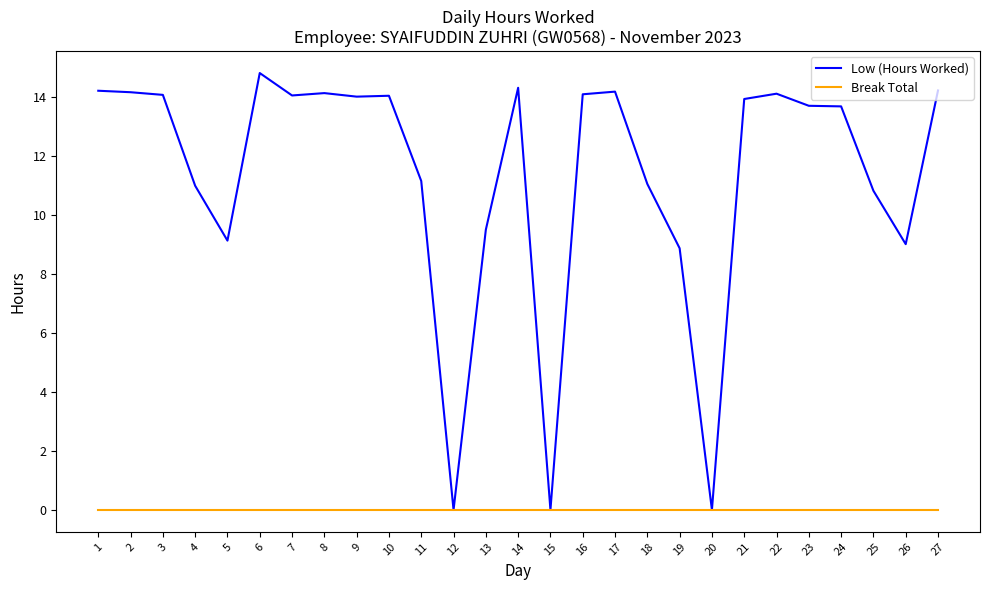

Is this an area chart (filled region under the line)?

No